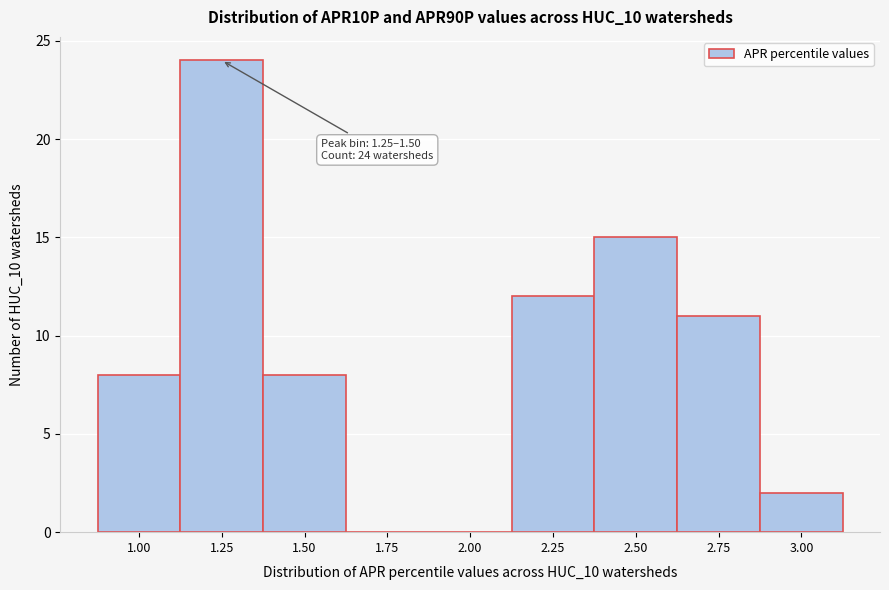

Reading left to right, list all the values displayed in this chart.

1.00=8	1.25=24	1.50=8	1.75=0	2.00=0	2.25=12	2.50=15	2.75=11	3.00=2